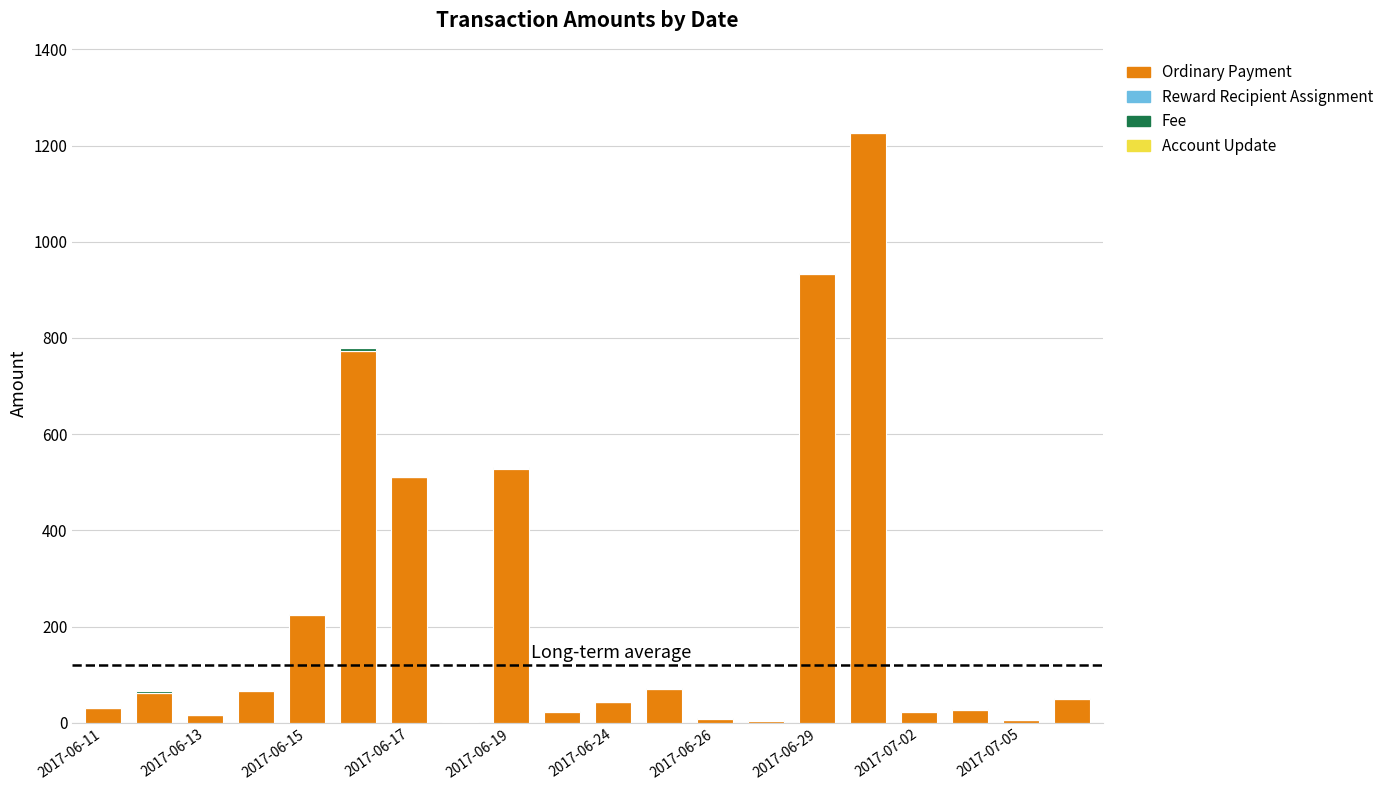

What is the sum of all Ordinary Payment values?

4621.0